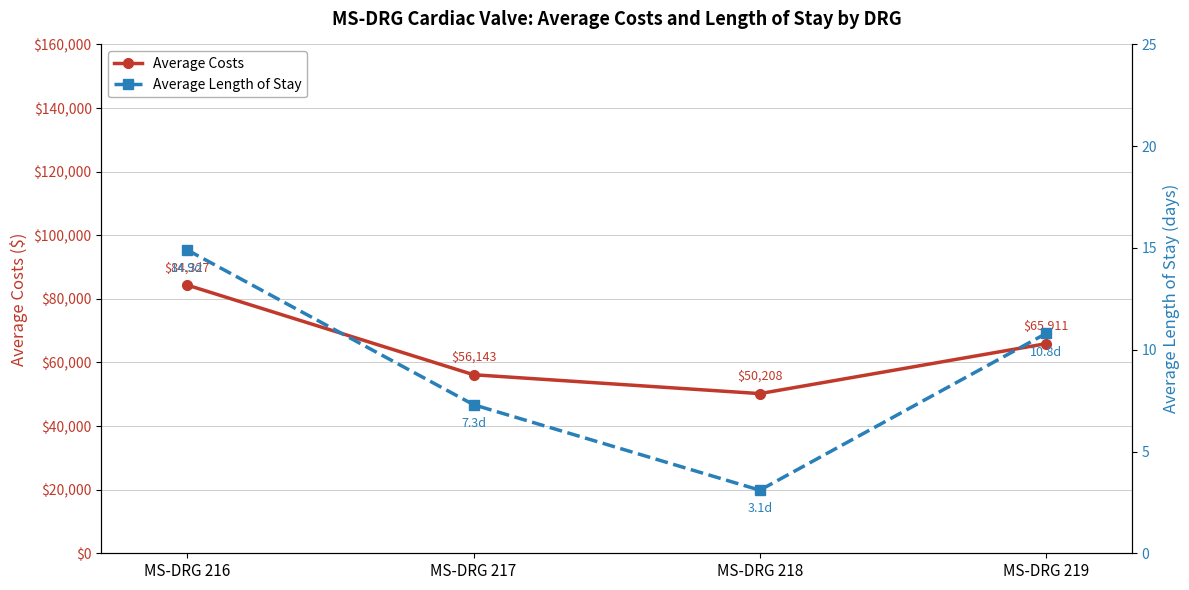

At MS-DRG 216, list the series in order from smallest to largest.

Average Length of Stay, Average Costs